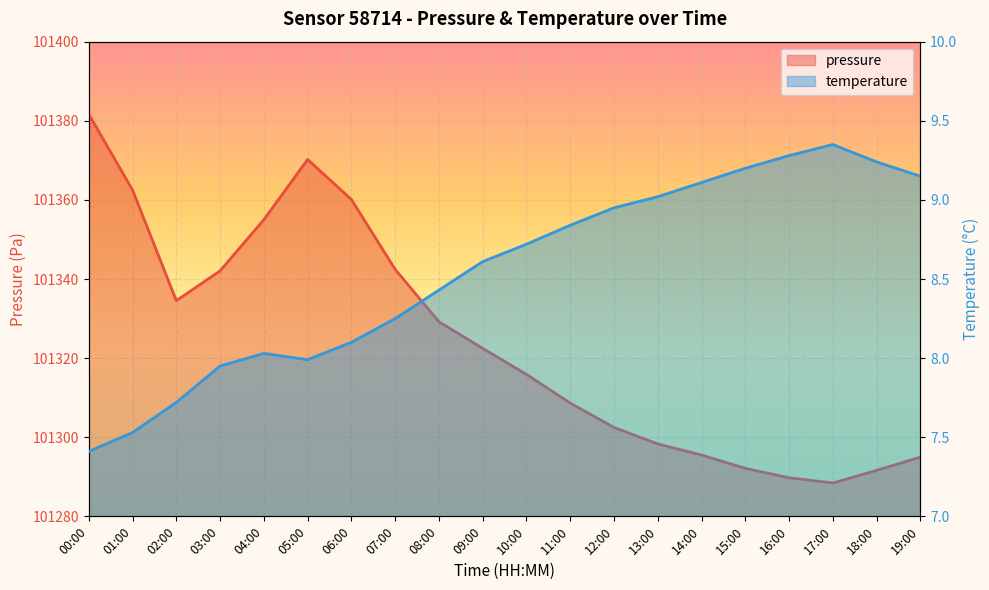

What is the label of the 6th point from the right?

14:00